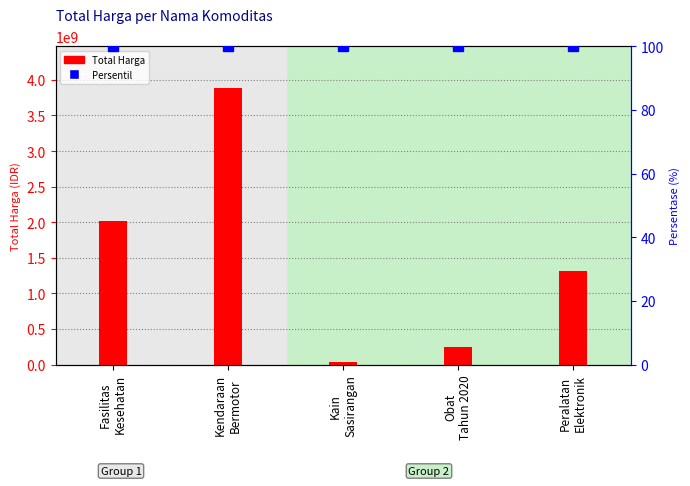

What is the label of the 4th bar from the right?

Kendaraan
Bermotor